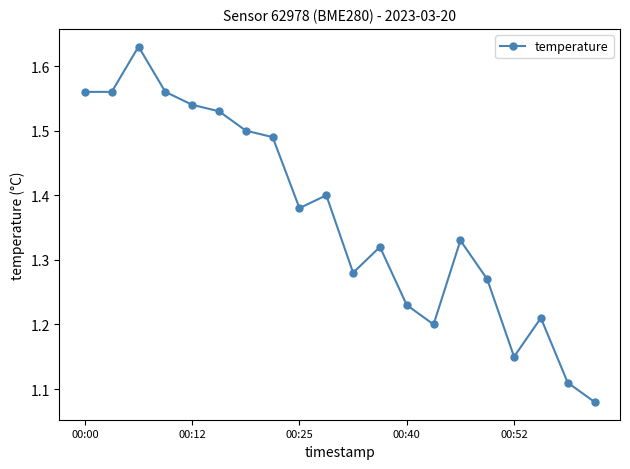

What is the difference between the maximum and second lowest values?

0.5